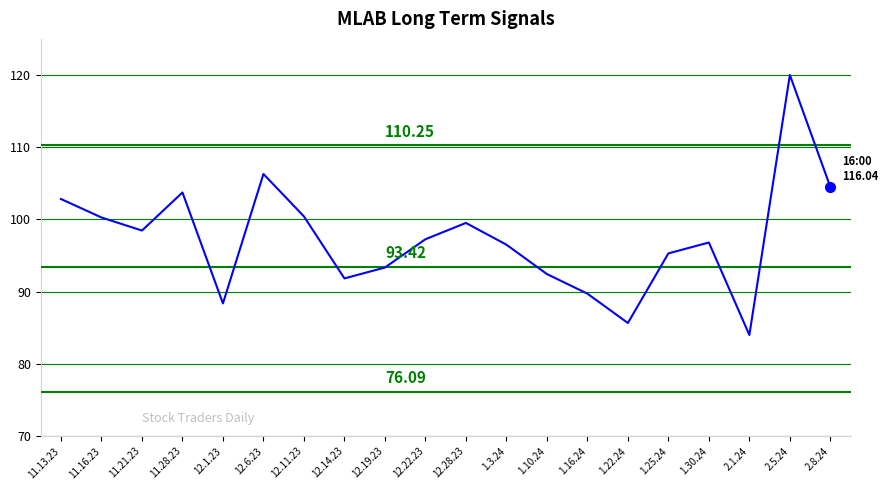

What is the average value?

97.4